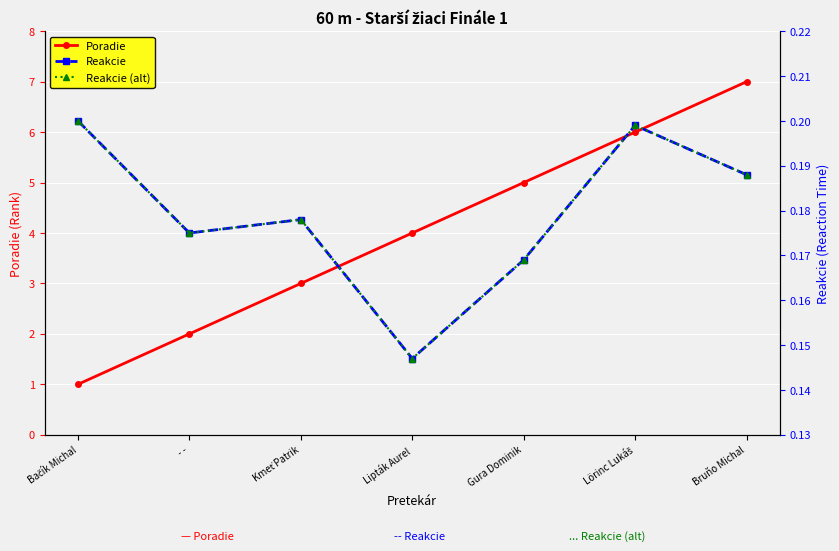

Reading right to left, transcribe all the data shown in this chart.

Poradie: Bruňo Michal=7.0	Lörinc Lukáš=6.0	Gura Dominik=5.0	Lipták Aurel=4.0	Kmeť Patrik=3.0	- -=2.0	Bačík Michal=1.0
Reakcie: Bruňo Michal=0.2	Lörinc Lukáš=0.2	Gura Dominik=0.2	Lipták Aurel=0.1	Kmeť Patrik=0.2	- -=0.2	Bačík Michal=0.2
Reakcie (alt): Bruňo Michal=0.2	Lörinc Lukáš=0.2	Gura Dominik=0.2	Lipták Aurel=0.1	Kmeť Patrik=0.2	- -=0.2	Bačík Michal=0.2